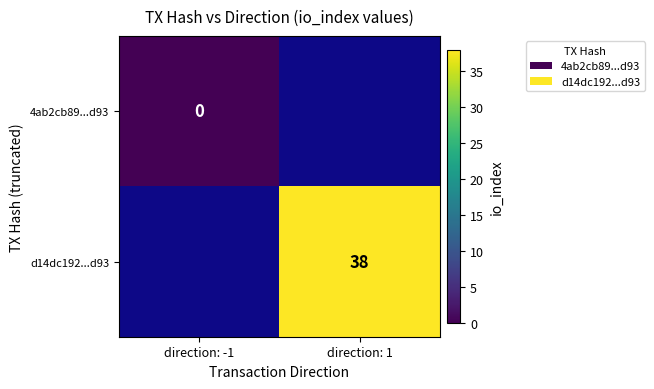

True or false: d14dc192...d93 has a value of 56 at direction: 1.

False